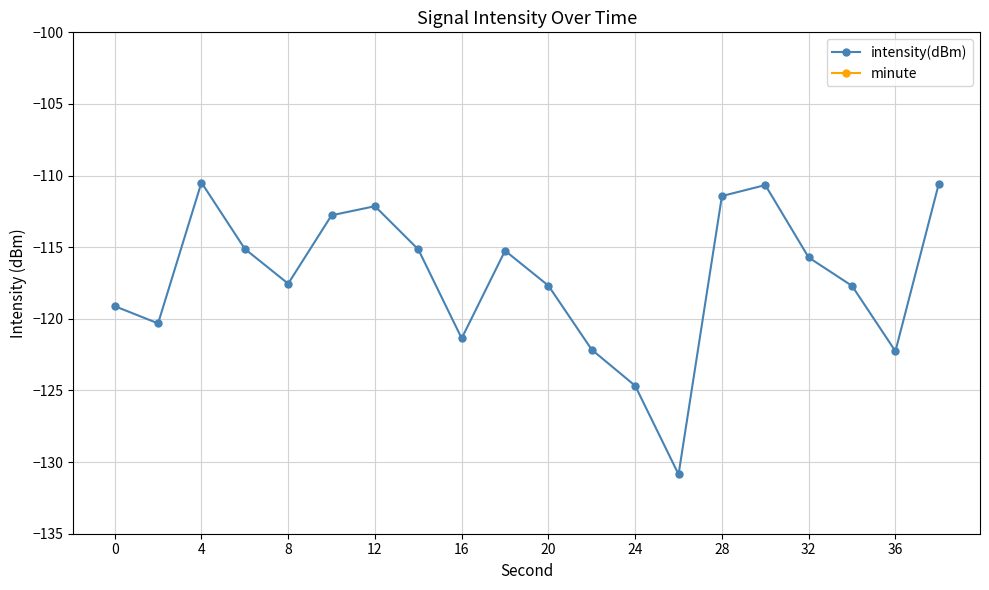

List the series in order of their overall mean, highest first.

minute, intensity(dBm)